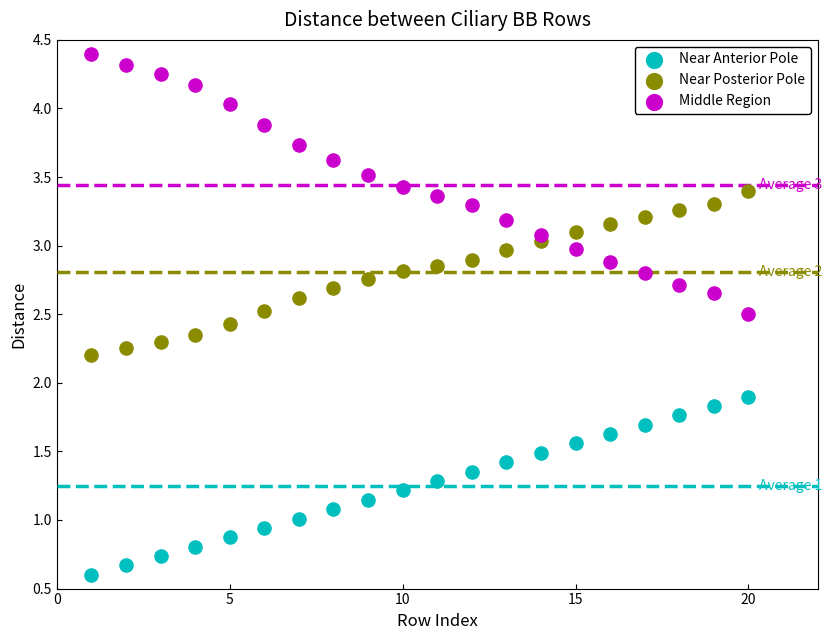

Which series has the widest spread of Y values?

Middle Region